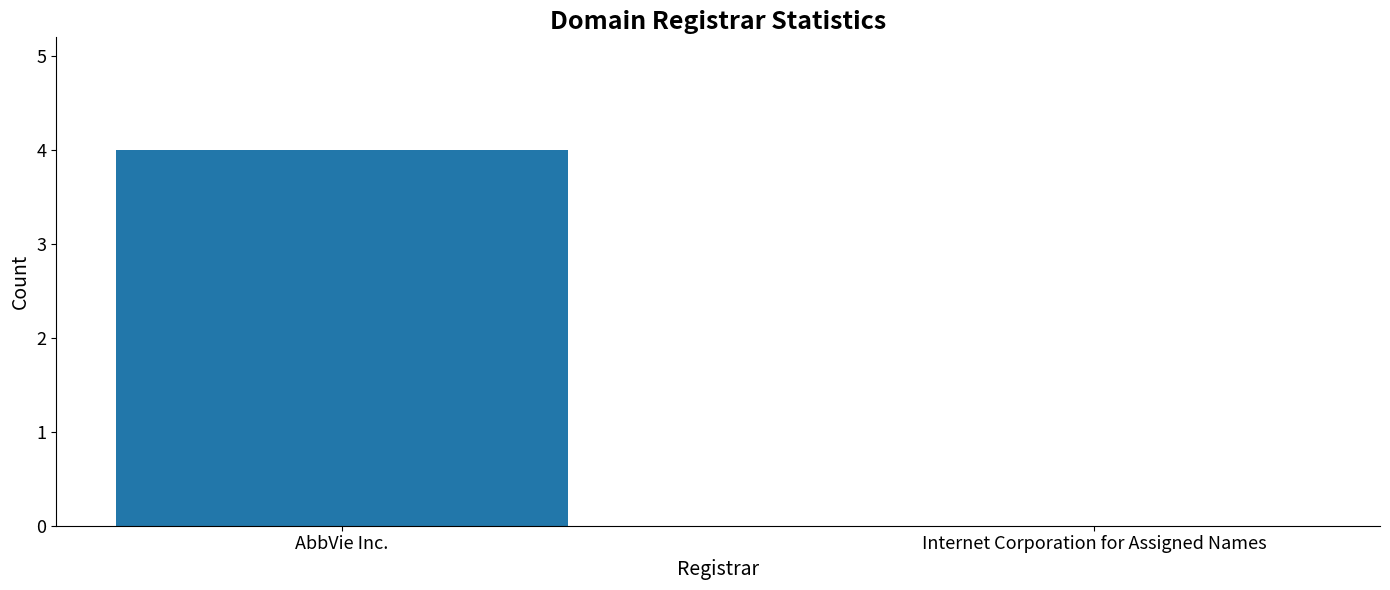

What is the greatest value displayed?

4